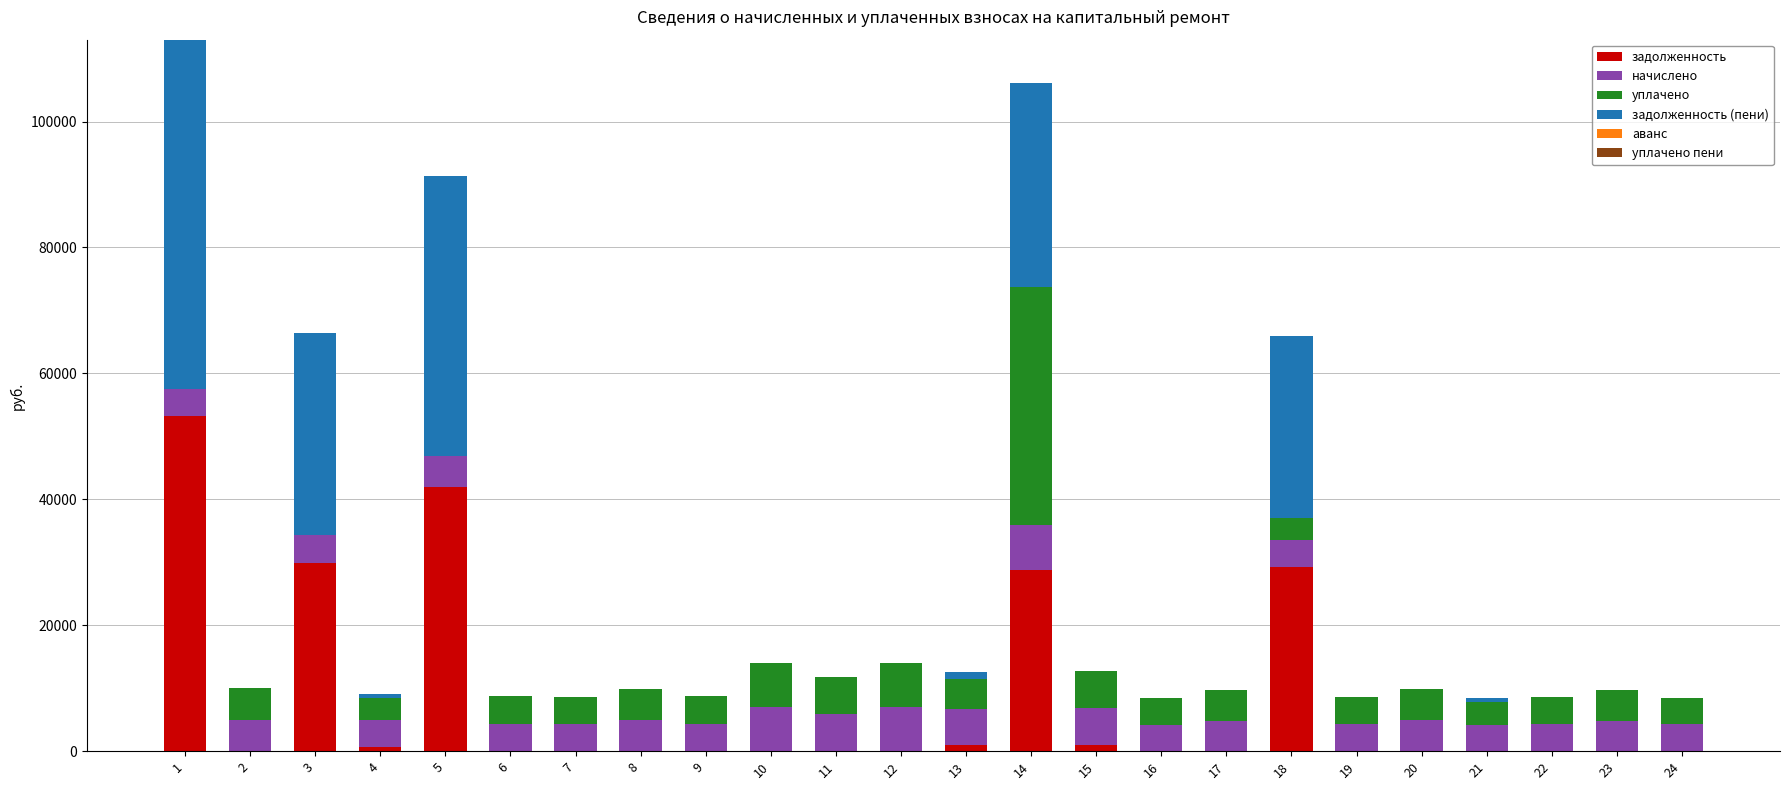

Are the bars grouped side by side (vs. stacked)?

No